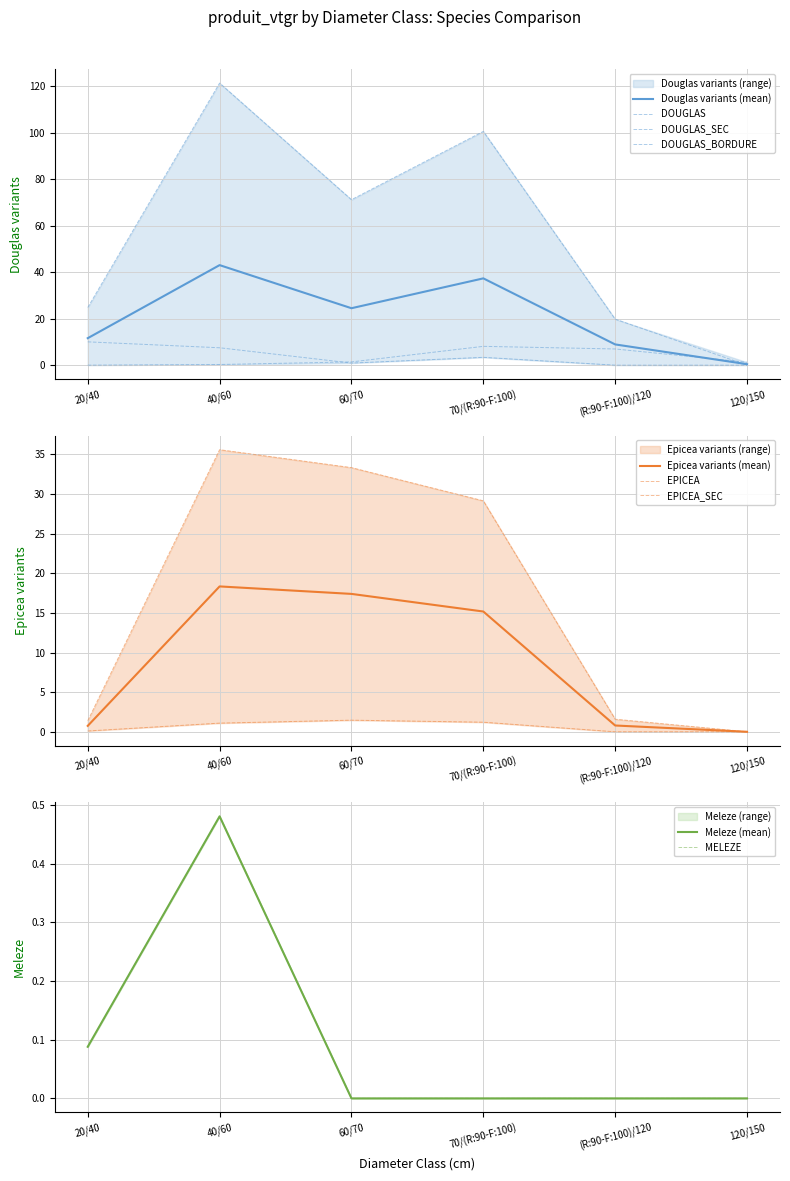

Reading left to right, what are all the values shown in this chart?

DOUGLAS: 20/40=24.8	40/60=121.4	60/70=71.2	70/(R:90-F:100)=100.6	(R:90-F:100)/120=19.8	120/150=0.0
EPICEA: 20/40=1.4	40/60=35.6	60/70=33.3	70/(R:90-F:100)=29.1	(R:90-F:100)/120=1.6	120/150=0.0
MELEZE: 20/40=0.1	40/60=0.5	60/70=0.0	70/(R:90-F:100)=0.0	(R:90-F:100)/120=0.0	120/150=0.0
DOUGLAS_SEC: 20/40=10.0	40/60=7.5	60/70=0.9	70/(R:90-F:100)=3.4	(R:90-F:100)/120=0.0	120/150=0.0
EPICEA_SEC: 20/40=0.1	40/60=1.1	60/70=1.5	70/(R:90-F:100)=1.2	(R:90-F:100)/120=0.0	120/150=0.0
DOUGLAS_BORDURE: 20/40=0.0	40/60=0.3	60/70=1.4	70/(R:90-F:100)=8.1	(R:90-F:100)/120=7.0	120/150=1.3